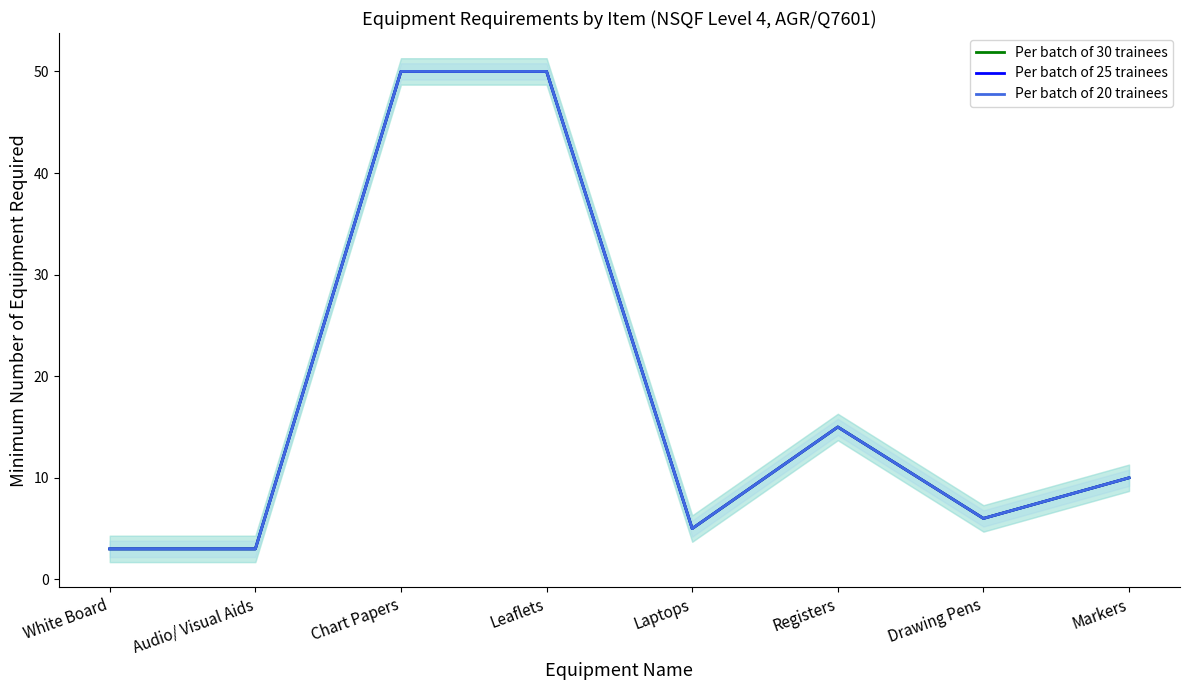

What is the label of the 7th point from the right?

Audio/ Visual Aids